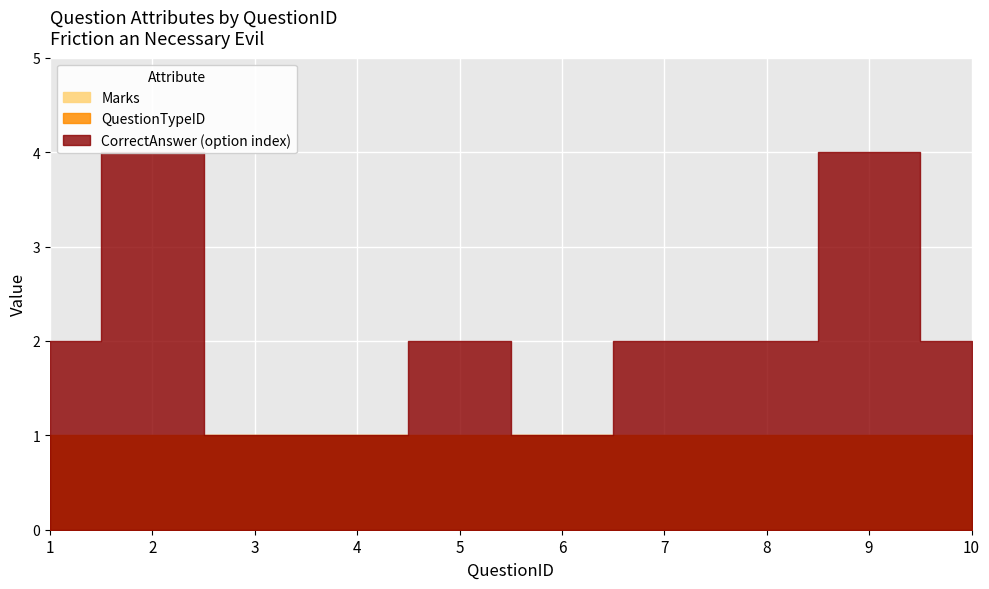

The value of QuestionTypeID at 3 is 1. True or false?

True